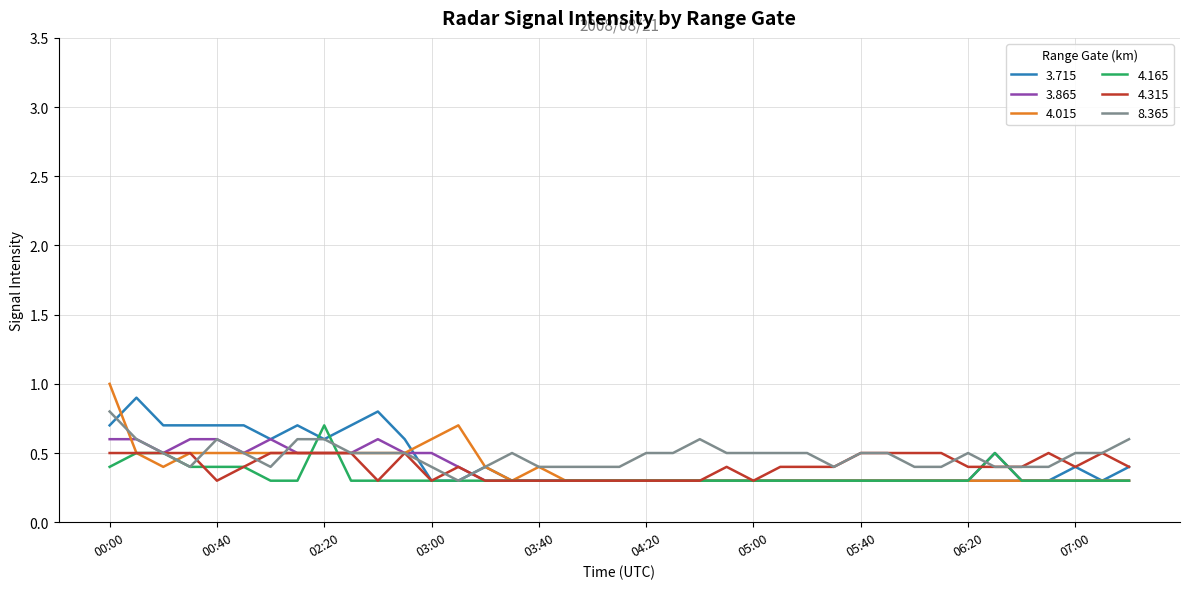

What is the minimum value for 4.315?

0.3